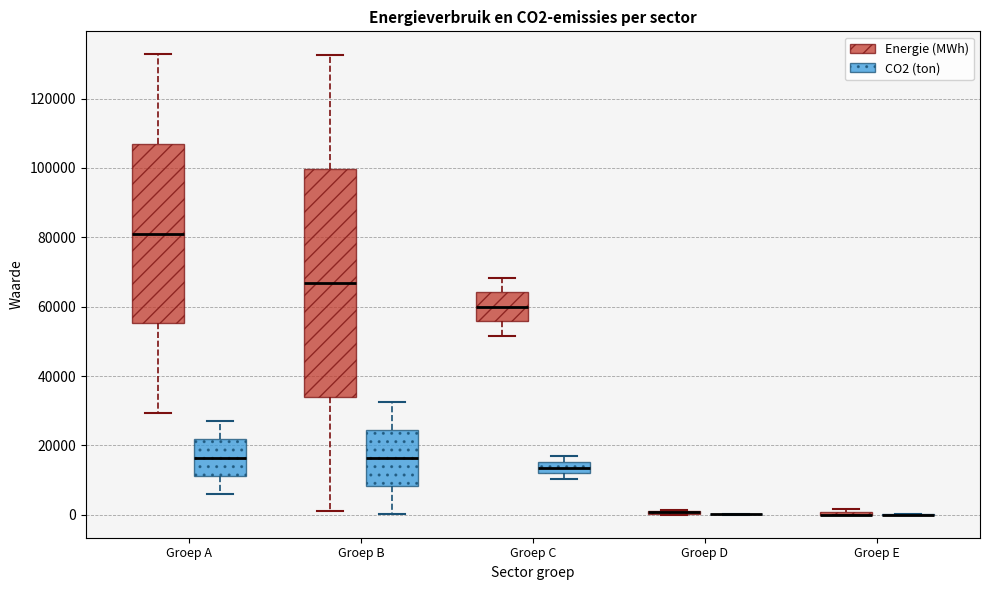

Reading left to right, read every box against the y-axis: the position of its median line, the range the box covers, and the ends of its whiskers. The values are not printed on the chart, so give them approximately, as read against the axis.

Groep A (Energie (MWh)): median 82000, box 56000 to 106000, whiskers 30000 to 132000
Groep A (CO2 (ton)): median 16000, box 12000 to 22000, whiskers 6000 to 28000
Groep B (Energie (MWh)): median 66000, box 34000 to 100000, whiskers 0 to 132000
Groep B (CO2 (ton)): median 16000, box 8000 to 24000, whiskers 0 to 32000
Groep C (Energie (MWh)): median 60000, box 56000 to 64000, whiskers 52000 to 68000
Groep C (CO2 (ton)): median 14000, box 12000 to 16000, whiskers 10000 to 16000 (just above the box's upper edge)
Groep D (Energie (MWh)): box collapsed to a line at 0, whiskers 0 to 2000
Groep D (CO2 (ton)): box collapsed to a line at 0, whiskers 0 to 0
Groep E (Energie (MWh)): box collapsed to a line at 0, whiskers 0 to 2000
Groep E (CO2 (ton)): box collapsed to a line at 0, whiskers 0 to 0